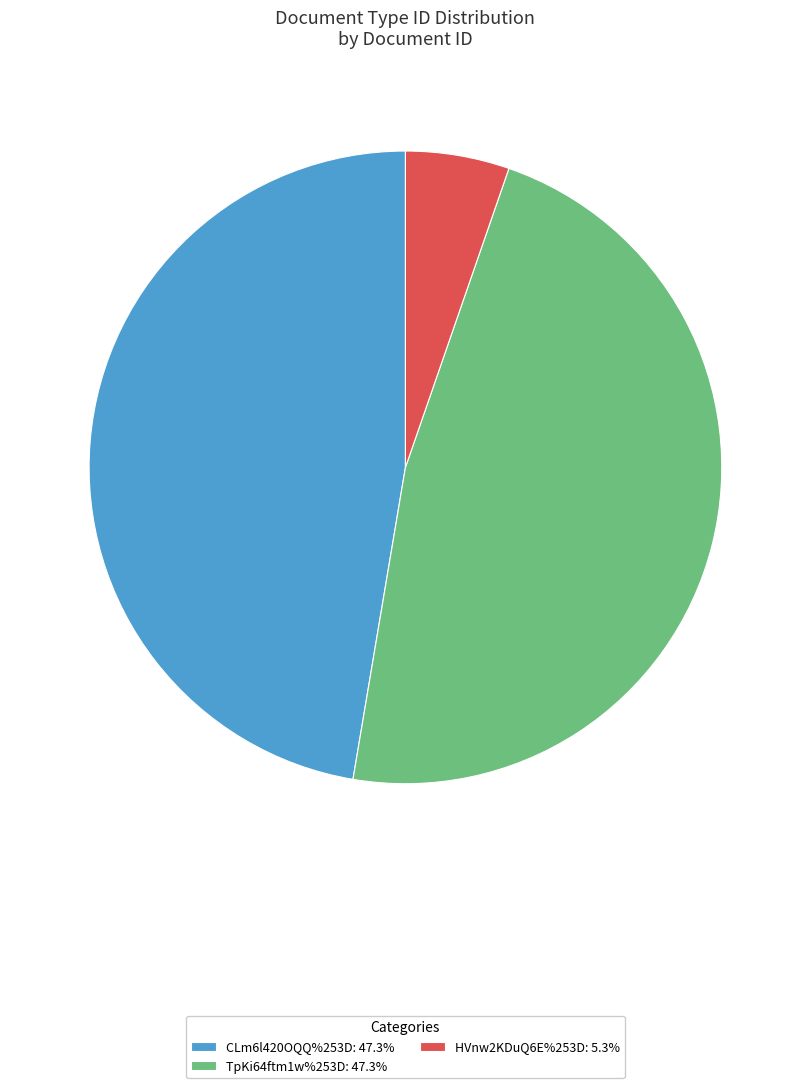

Which category has the smallest portion of the pie?

HVnw2KDuQ6E%253D